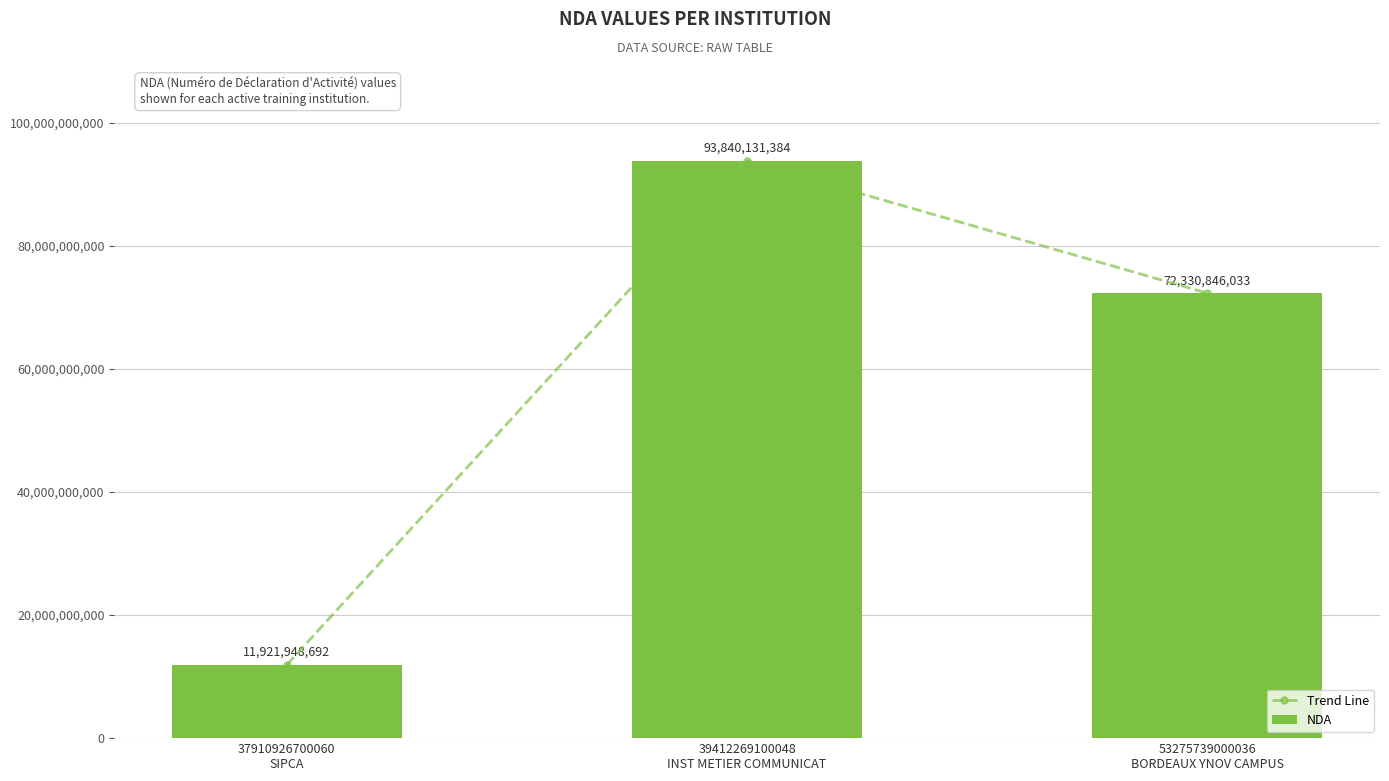

What position from the right is 53275739000036
BORDEAUX YNOV CAMPUS?

1